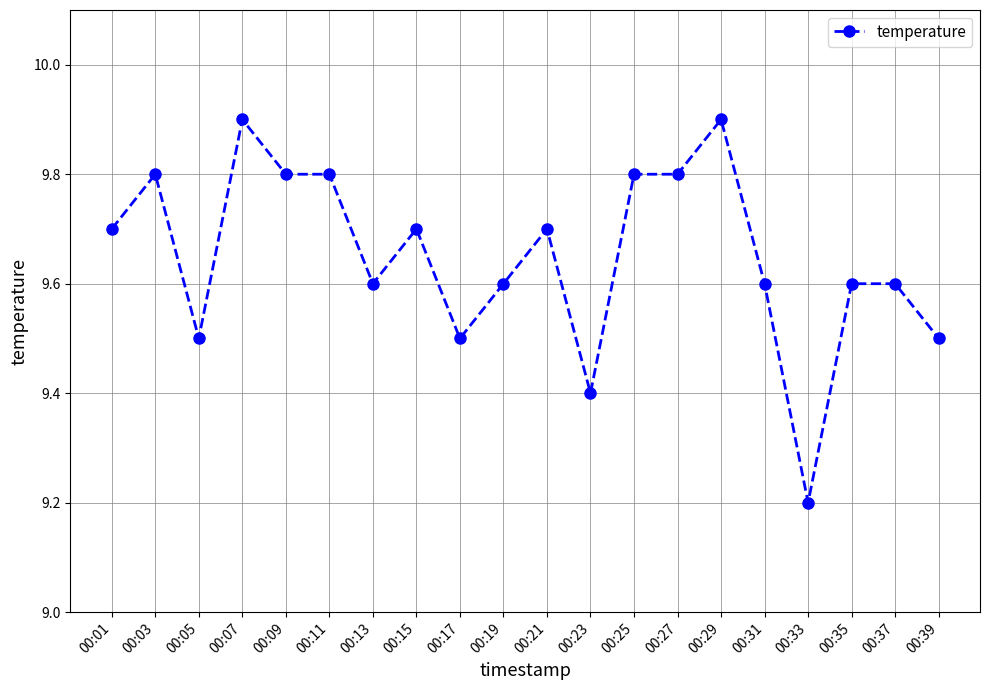

Where is the first local maximum?

00:03